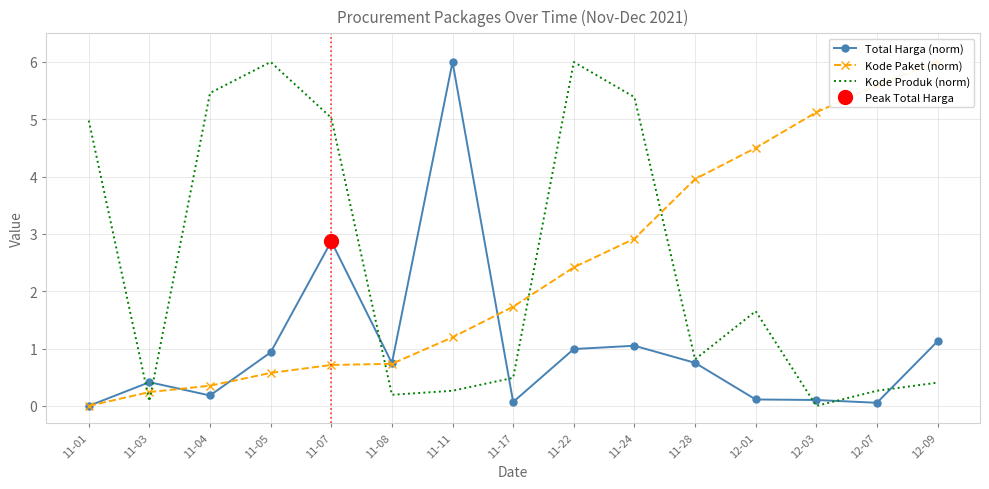

Where is the first local minimum for Kode Produk (norm)?

11-03